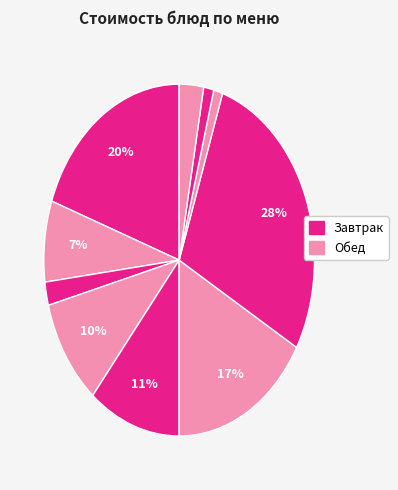

How many slices are in this pie chart?

10